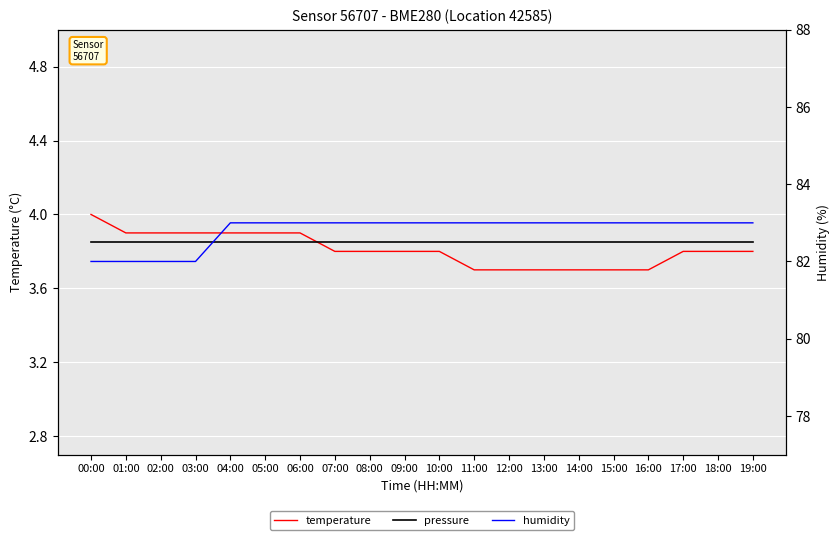

How many lines are shown in the chart?

3